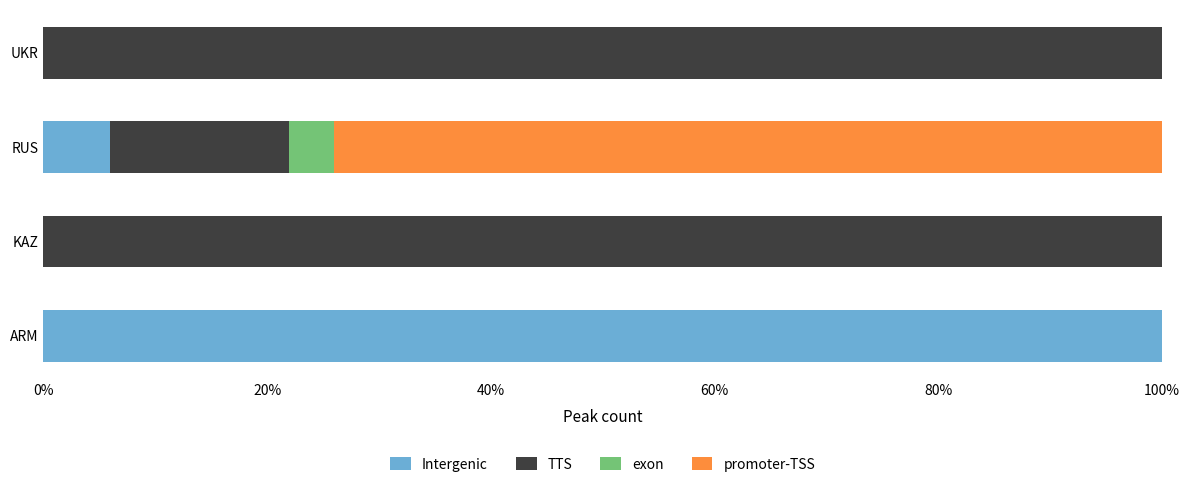

The value of Intergenic at KAZ is 0. True or false?

True